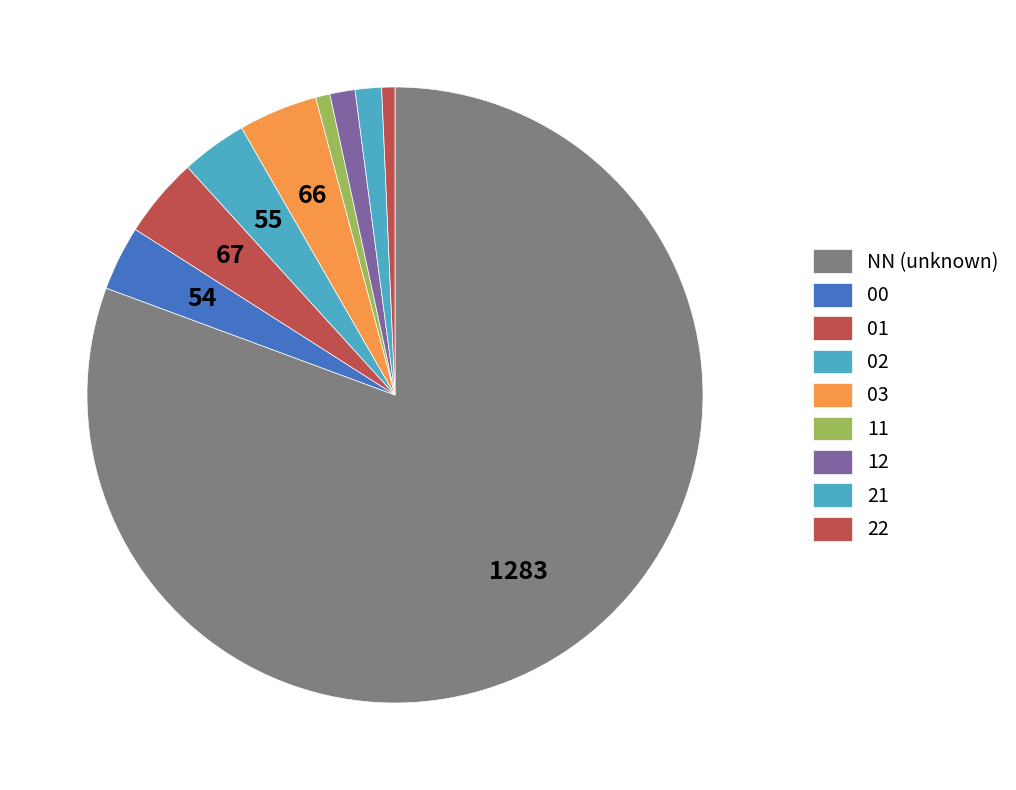

Does any single category account for the majority?

Yes